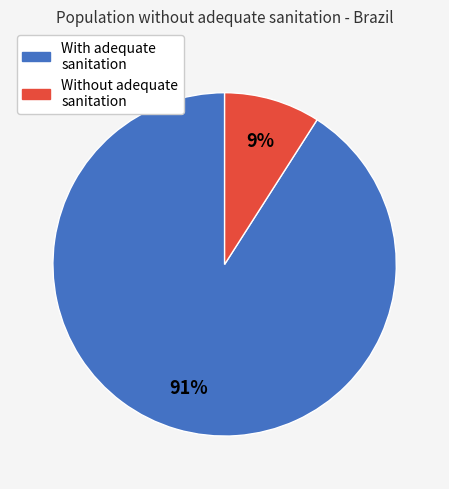

To the nearest percent, what is the difference between the largest and smallest slice percentages?

82%